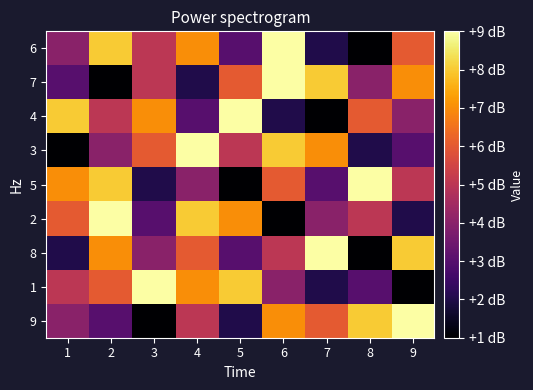

Reading right to left, what are all the values shown in this chart?

6: 9=6	8=1	7=2	6=9	5=3	4=7	3=5	2=8	1=4
7: 9=7	8=4	7=8	6=9	5=6	4=2	3=5	2=1	1=3
4: 9=4	8=6	7=1	6=2	5=9	4=3	3=7	2=5	1=8
3: 9=3	8=2	7=7	6=8	5=5	4=9	3=6	2=4	1=1
5: 9=5	8=9	7=3	6=6	5=1	4=4	3=2	2=8	1=7
2: 9=2	8=5	7=4	6=1	5=7	4=8	3=3	2=9	1=6
8: 9=8	8=1	7=9	6=5	5=3	4=6	3=4	2=7	1=2
1: 9=1	8=3	7=2	6=4	5=8	4=7	3=9	2=6	1=5
9: 9=9	8=8	7=6	6=7	5=2	4=5	3=1	2=3	1=4